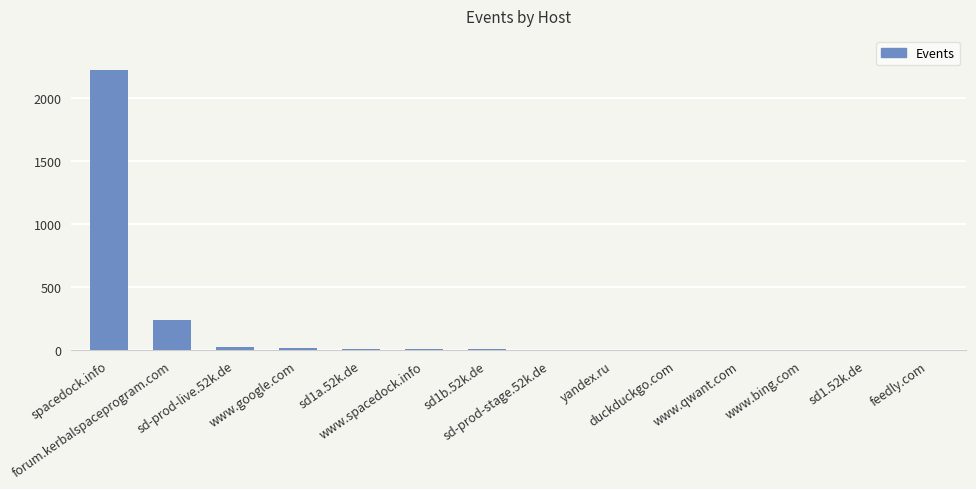

What is the maximum value shown in the chart?

2222